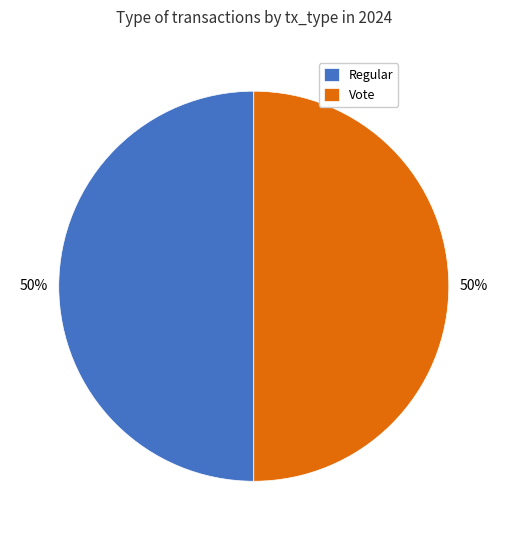

Approximately how many times larger is the value at Vote compared to Regular?

1.0